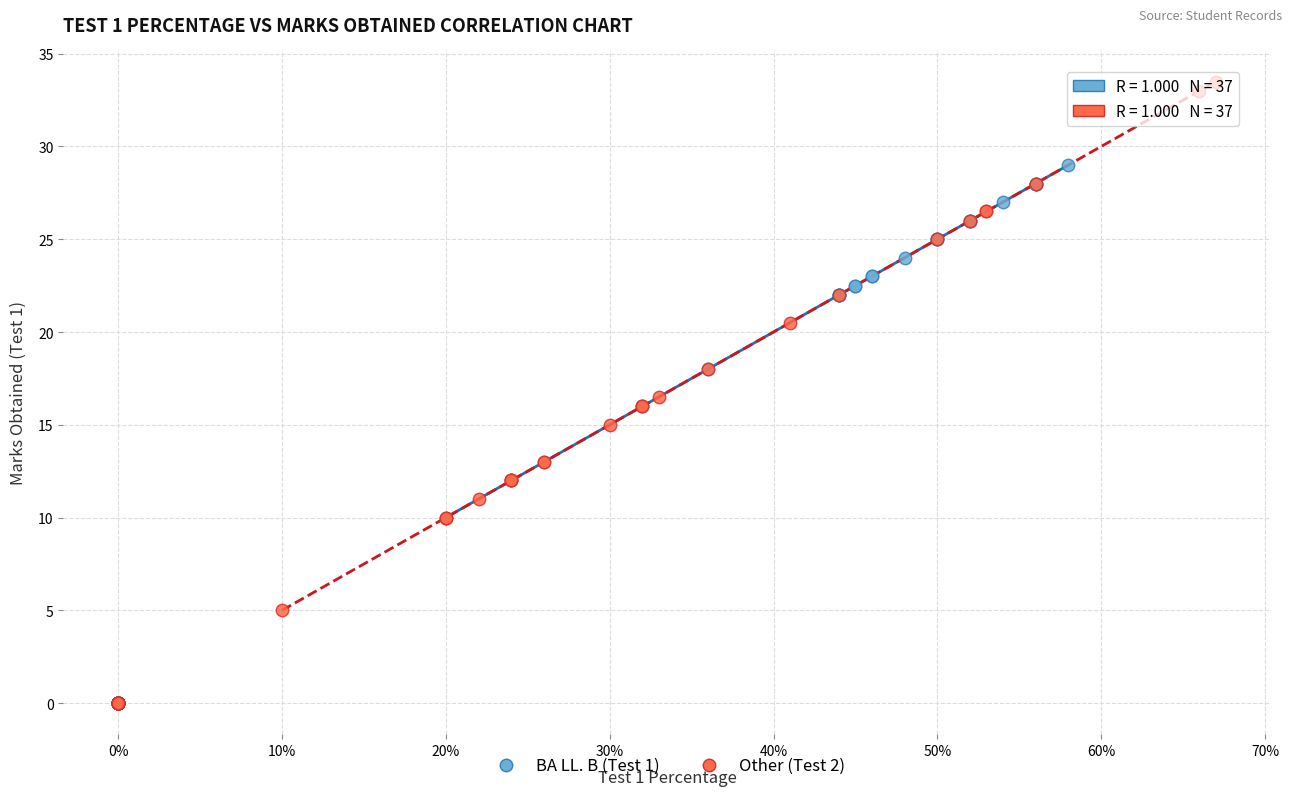

Which series has the largest Y range (max minus min)?

Other (Test 2)